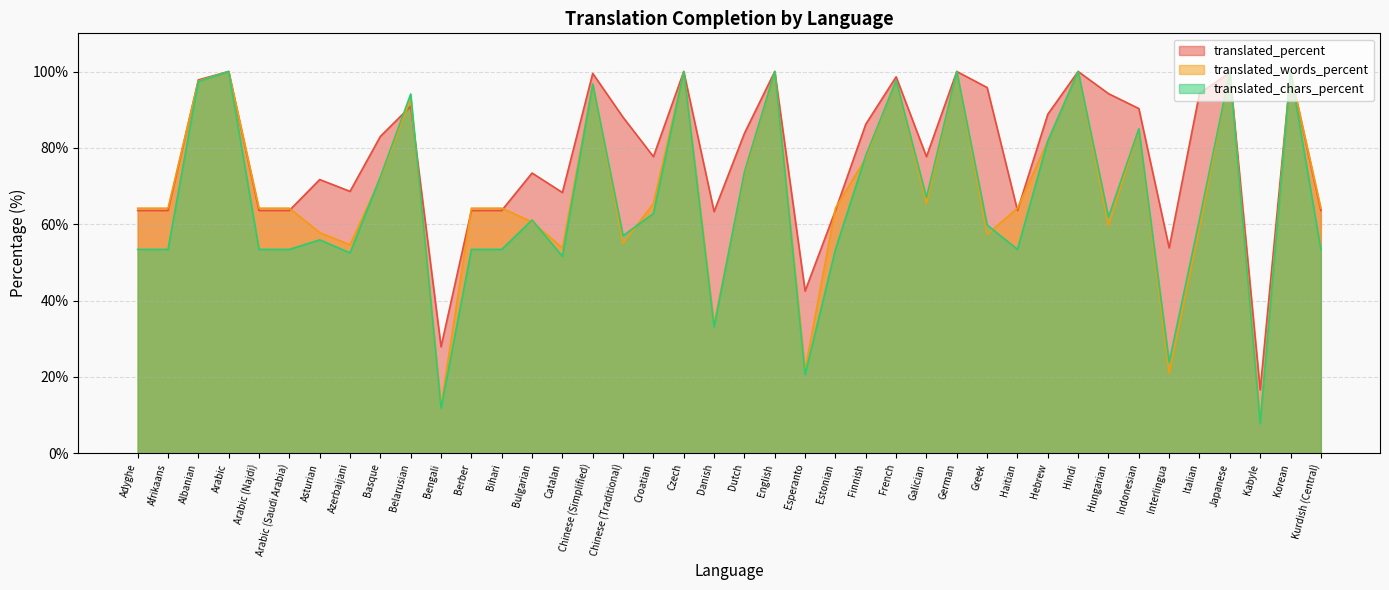

How many interior local valleys does the translated_percent series have?

10